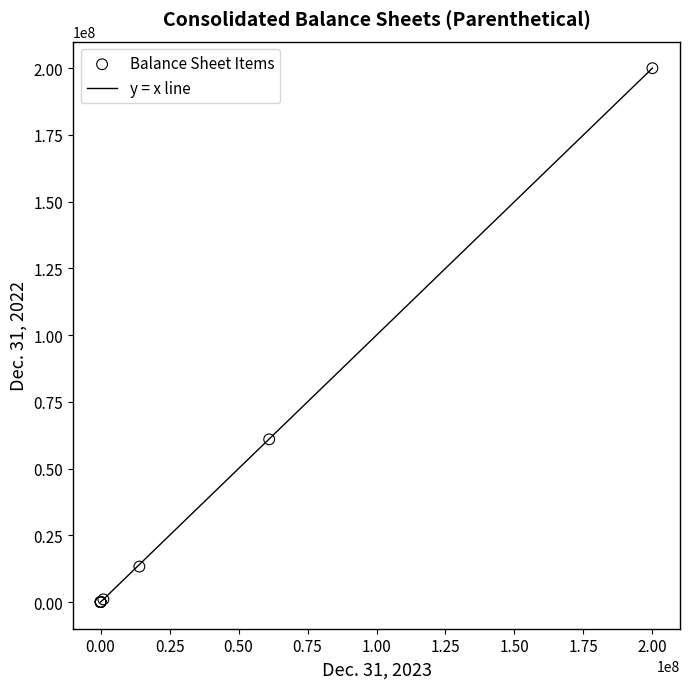

What Y value in the scatter plot is closest to 100000000?

60947947.0